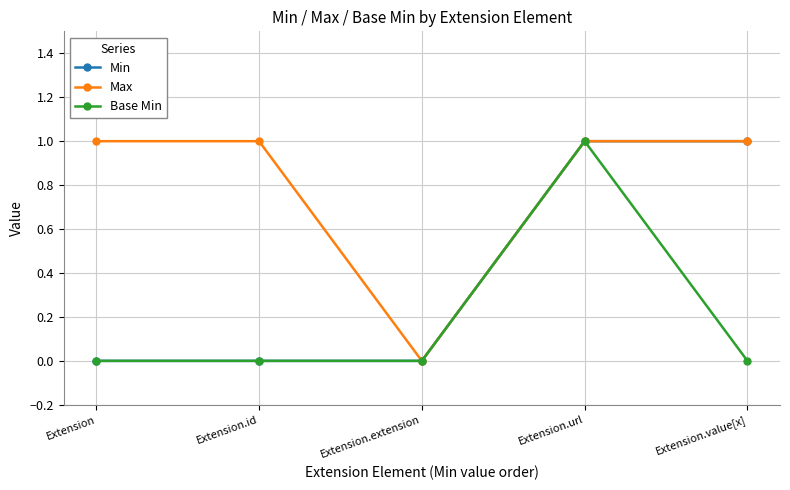

How many categories are shown in the chart?

5